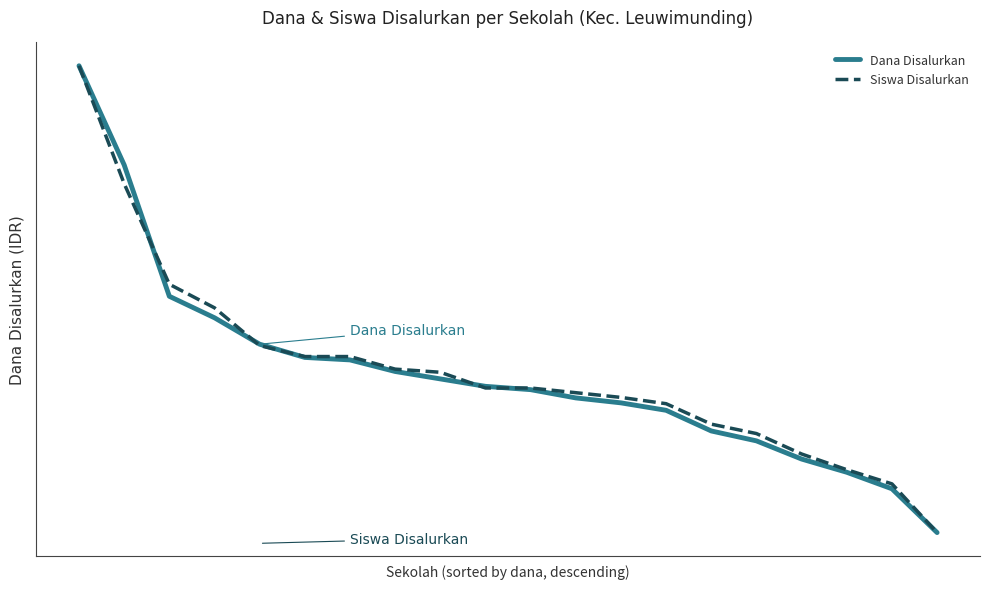

The value of Siswa Disalurkan at 19 is 7. True or false?

True